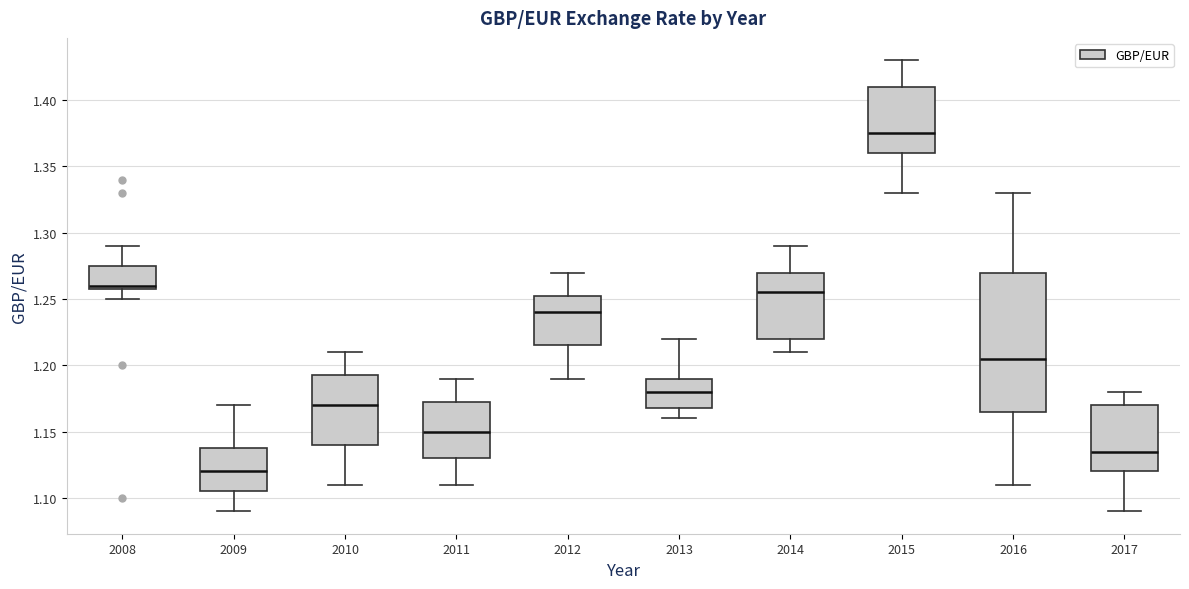

Reading left to right, read every box against the y-axis: the position of its median line, the range the box covers, and the ends of its whiskers. The values are not printed on the chart, so give them approximately, as read against the axis.

2008: median 1.260 (just above the box's lower edge), box 1.260 to 1.275, whiskers 1.250 to 1.290
2009: median 1.120, box 1.105 to 1.140, whiskers 1.090 to 1.170
2010: median 1.170, box 1.140 to 1.195, whiskers 1.110 to 1.210
2011: median 1.150, box 1.130 to 1.175, whiskers 1.110 to 1.190
2012: median 1.240, box 1.215 to 1.255, whiskers 1.190 to 1.270
2013: median 1.180, box 1.170 to 1.190, whiskers 1.160 to 1.220
2014: median 1.255, box 1.220 to 1.270, whiskers 1.210 to 1.290
2015: median 1.375, box 1.360 to 1.410, whiskers 1.330 to 1.430
2016: median 1.205, box 1.165 to 1.270, whiskers 1.110 to 1.330
2017: median 1.135, box 1.120 to 1.170, whiskers 1.090 to 1.180